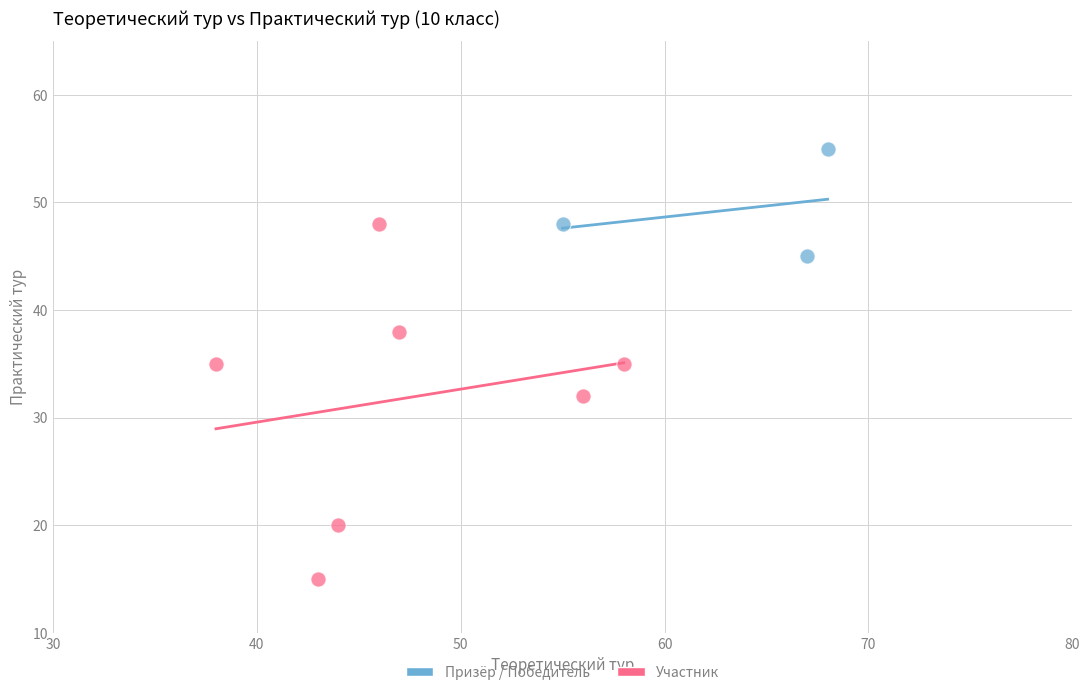

Which series reaches the maximum Y coordinate?

Призёр / Победитель